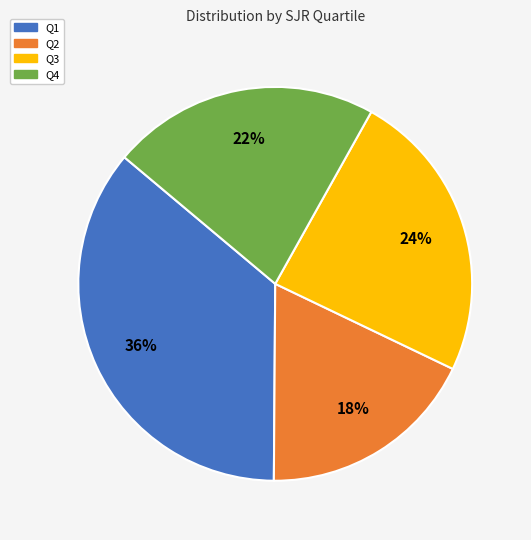

Is there any slice that represents more than half of the pie?

No